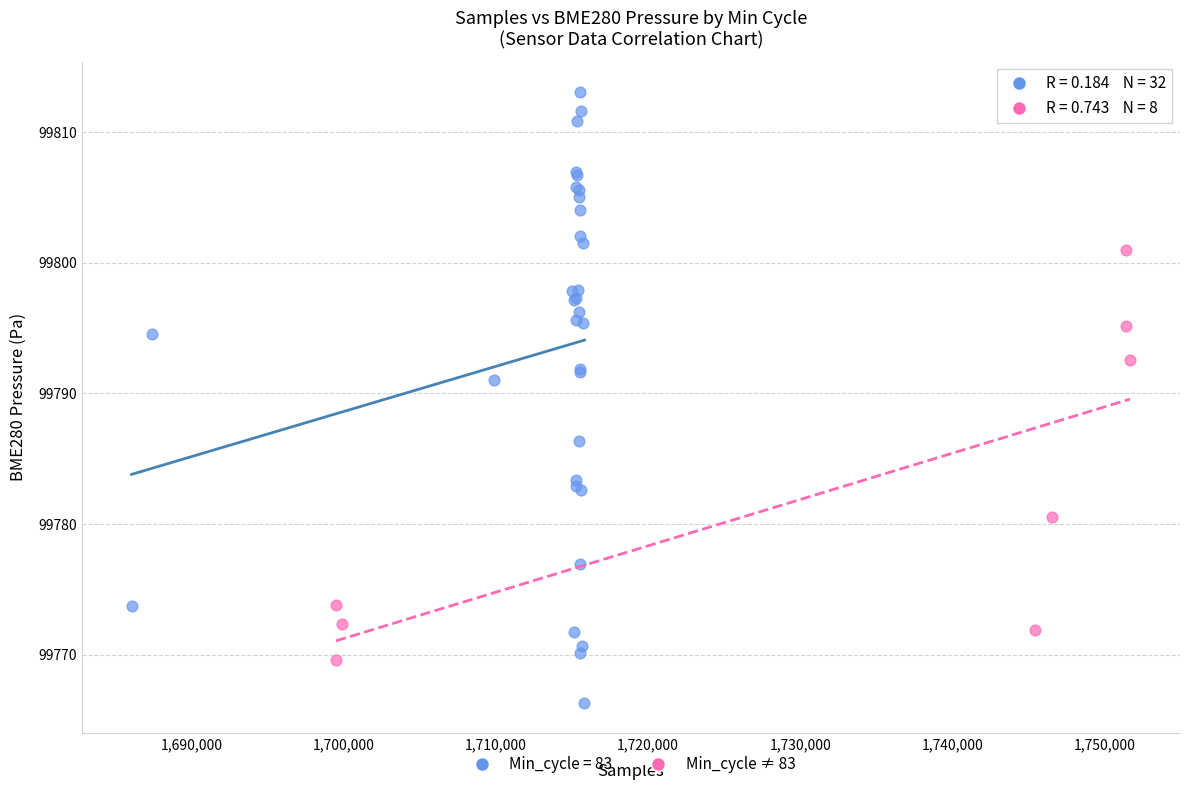

Which series reaches the maximum Y coordinate?

Min_cycle = 83